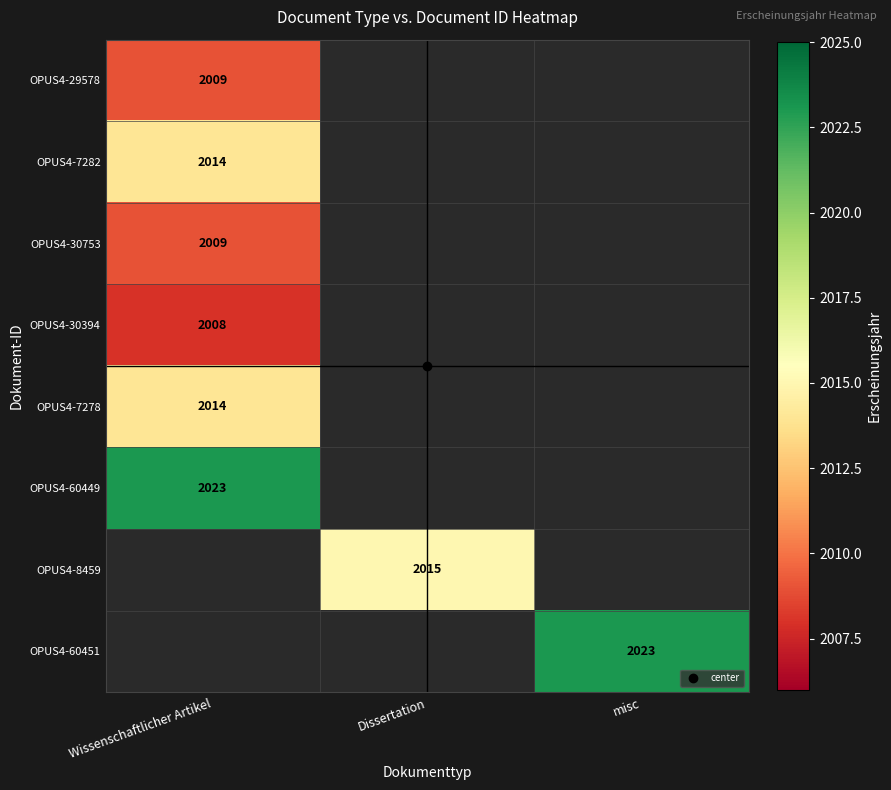

Where is OPUS4-60449 nearest to the value 2023?

Wissenschaftlicher Artikel